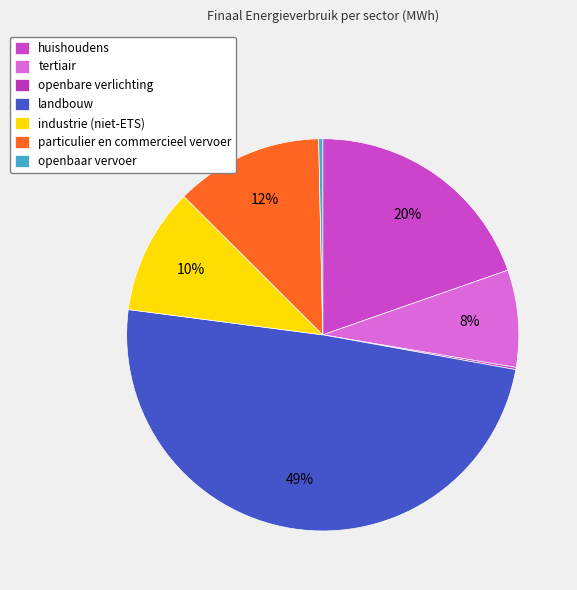

Rank the categories by value from lowest to highest.

openbare verlichting, openbaar vervoer, tertiair, industrie (niet-ETS), particulier en commercieel vervoer, huishoudens, landbouw